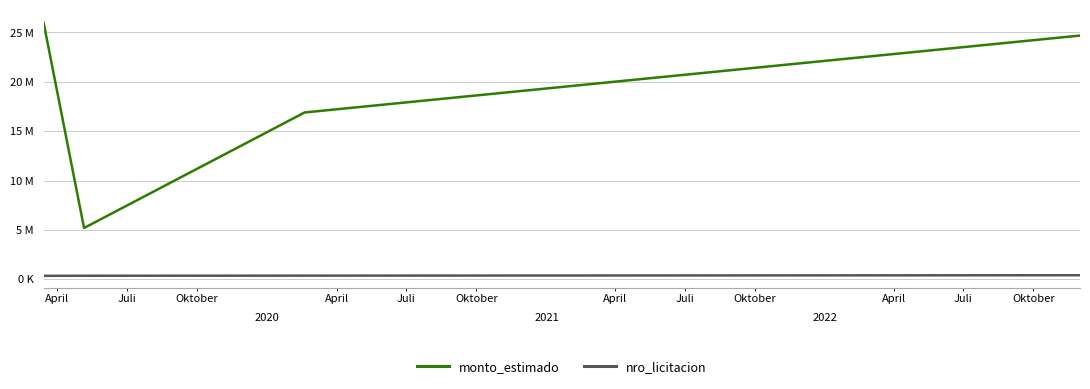

How many interior local valleys does the monto_estimado series have?

1